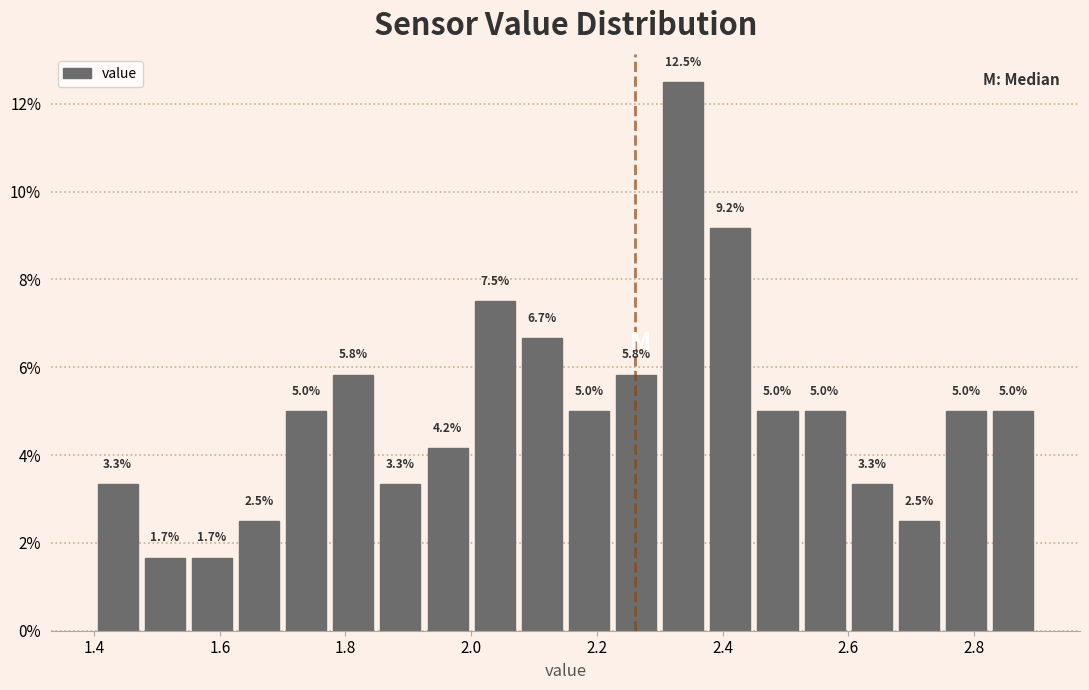

Around what value on the x-axis is the tallest bar? Give the approximate position of its centre, as read against the axis.

2.34